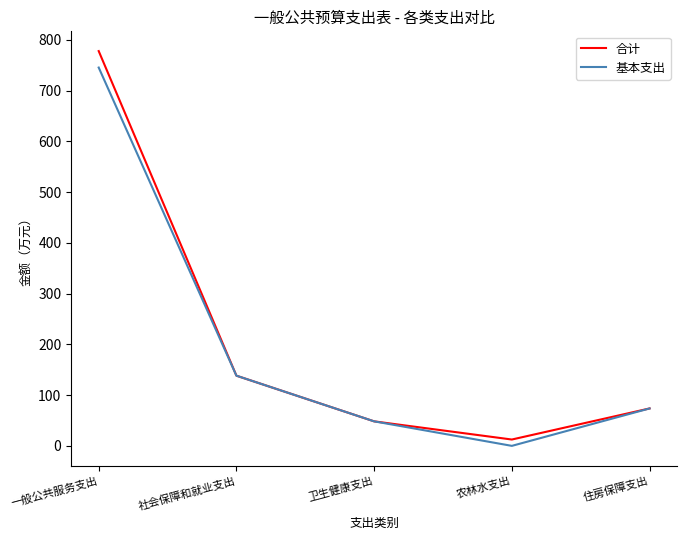

Which category has the lowest value in the 合计 series?

农林水支出